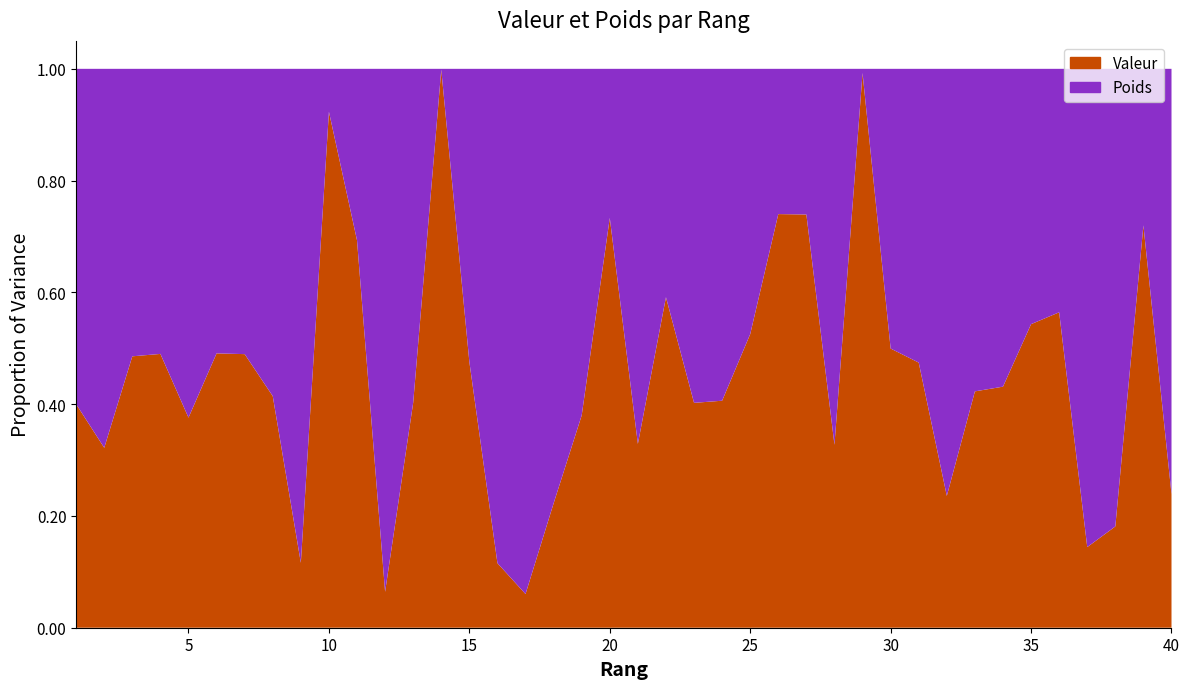

Count the number of categories in the chart.

40